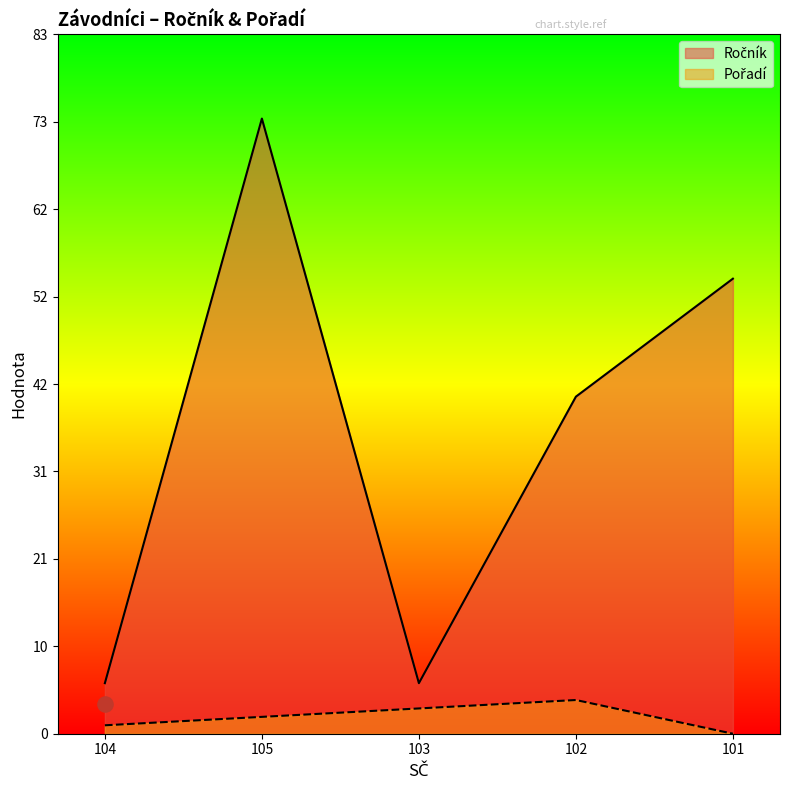

Is the value of Pořadí at 103 greater than the value of Ročník at 101?

No